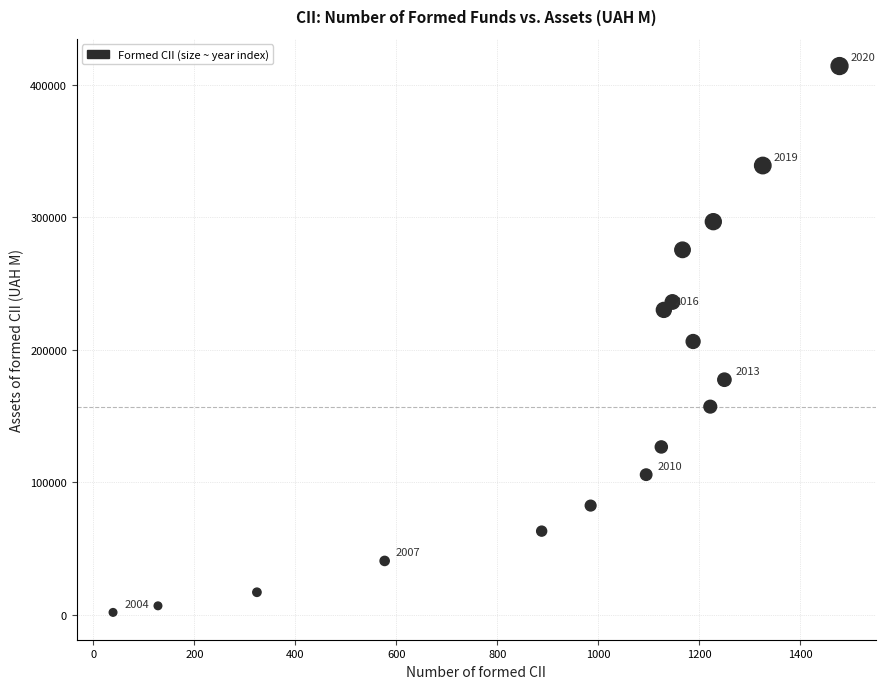

What is the range of Y values (max minus min)?

412254.4